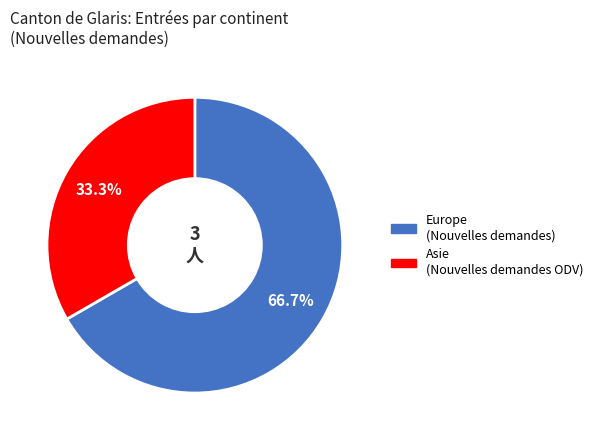

Does Asie (Nouvelles demandes ODV) account for over 50% of the chart?

No